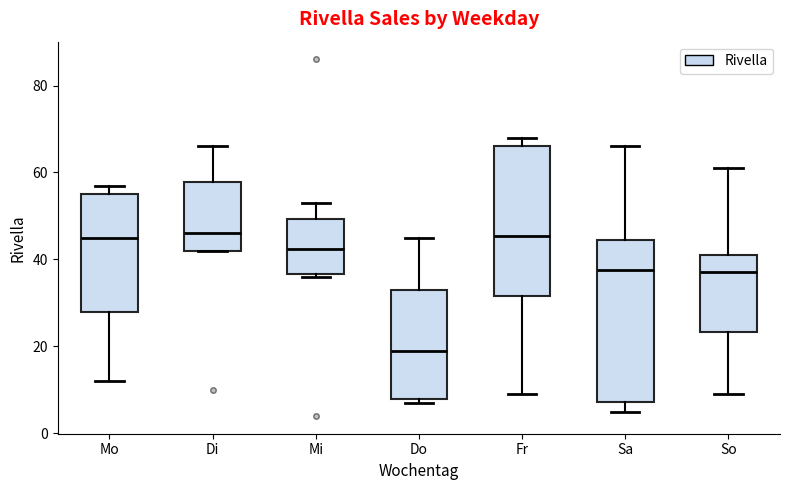

Comparing the boxes themselves (not the whiskers), which one is the tallest?

Sa